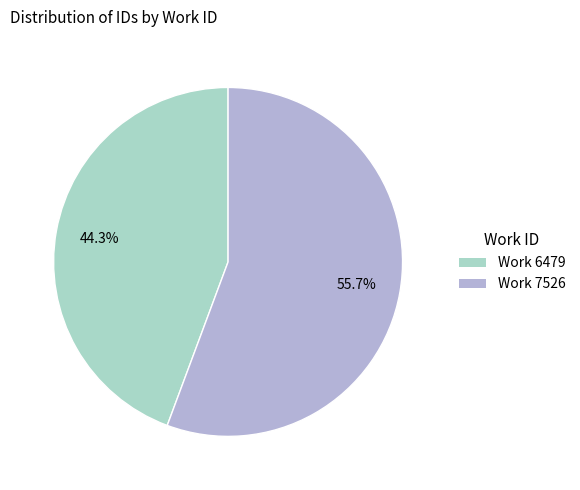

Is there a majority slice in this chart?

Yes